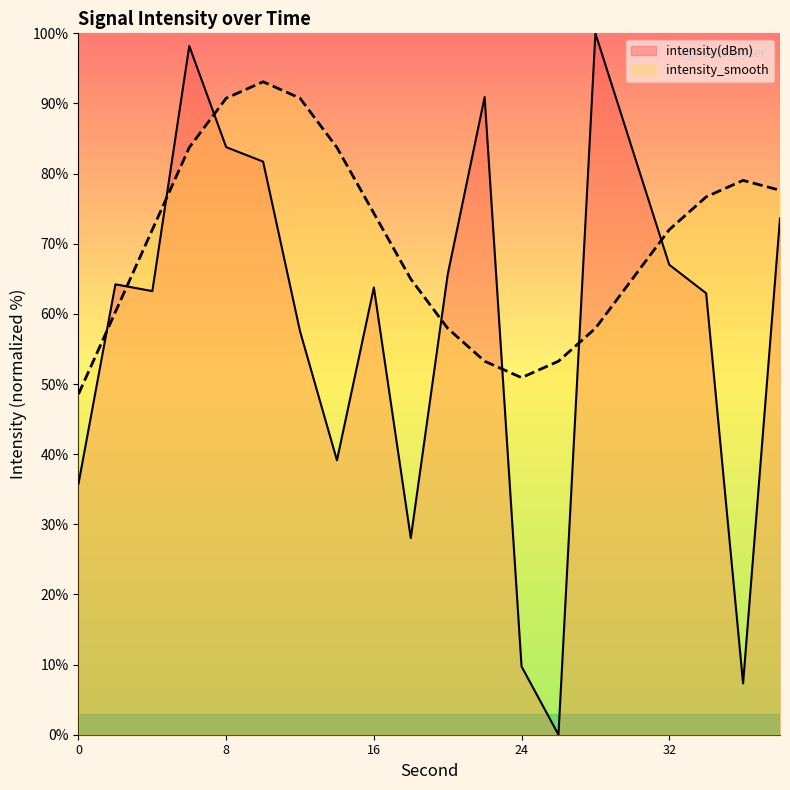

Reading right to left, transcribe all the data shown in this chart.

intensity(dBm): 73.6	7.3	62.9	67.0	83.5	100.0	0.0	9.7	90.9	65.6	28.0	63.8	39.1	57.5	81.7	83.8	98.2	63.2	64.2	35.8
intensity_smooth: 77.6	79.0	76.7	72.0	65.0	57.9	53.3	50.9	53.3	57.9	65.0	74.3	83.7	90.7	93.1	90.7	83.7	72.0	60.3	48.6